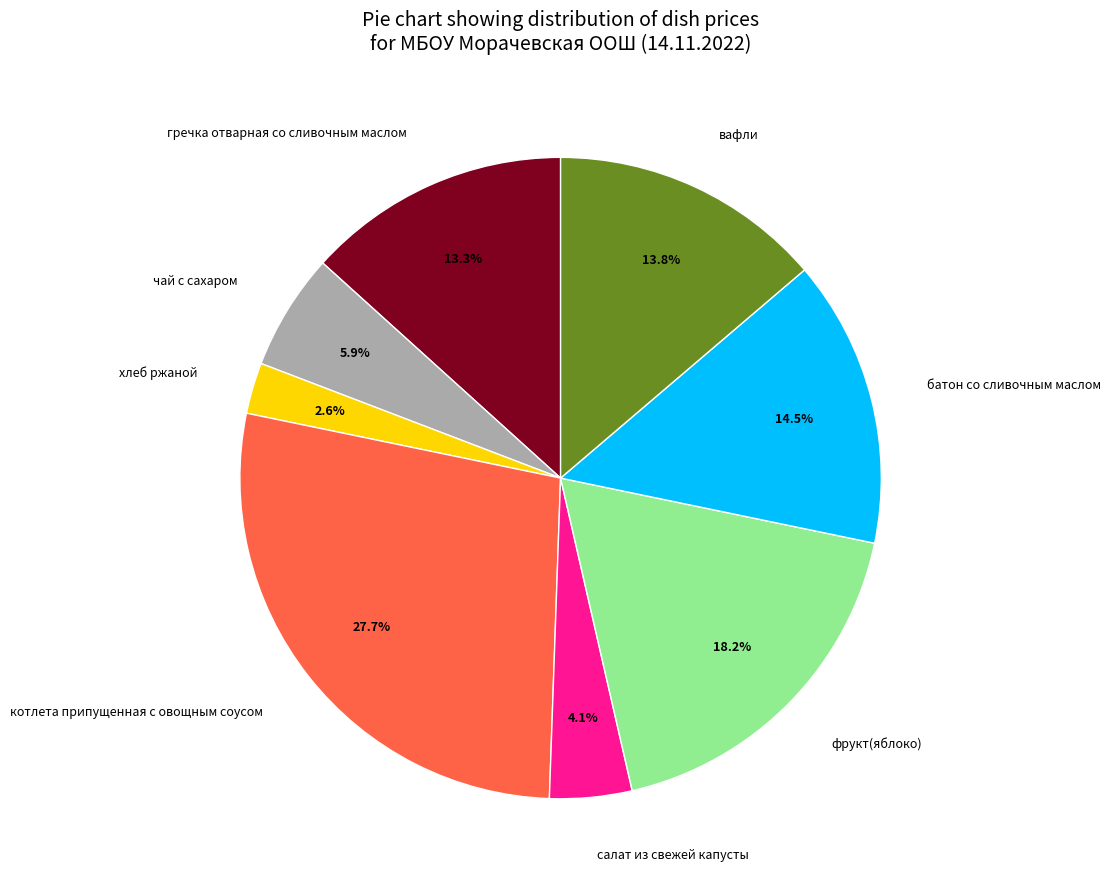

To the nearest percent, what portion does хлеб ржаной represent?

3%